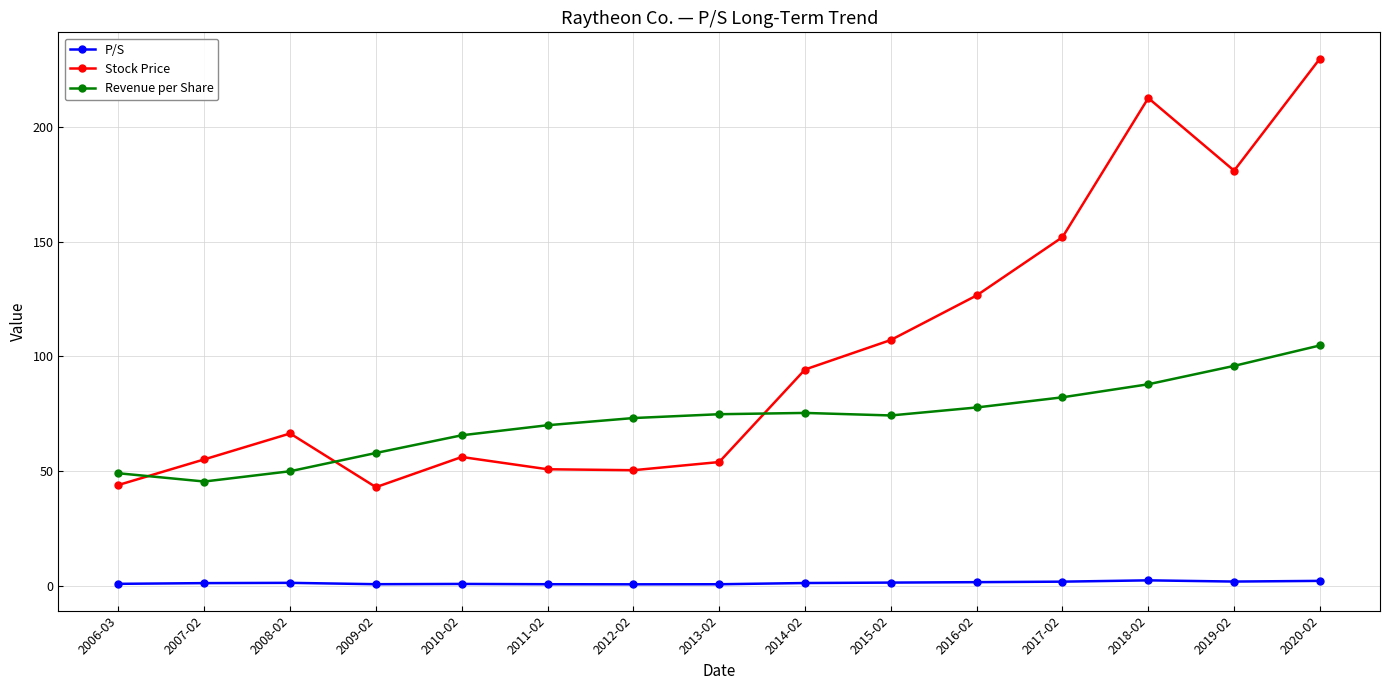

True or false: P/S has more than 1 interior local peaks.

True